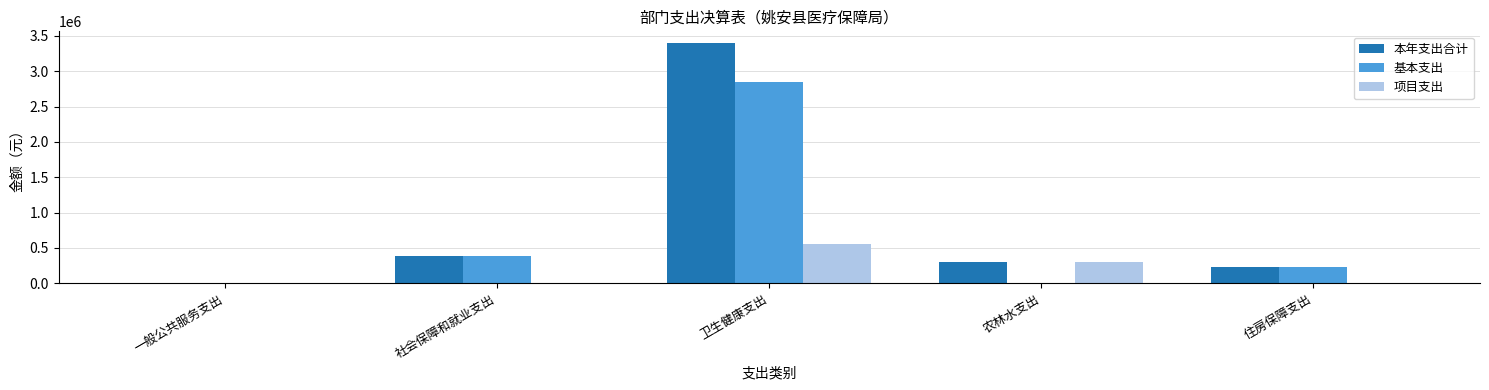

What is the sum of the 基本支出 values at 农林水支出 and 住房保障支出?

227899.0